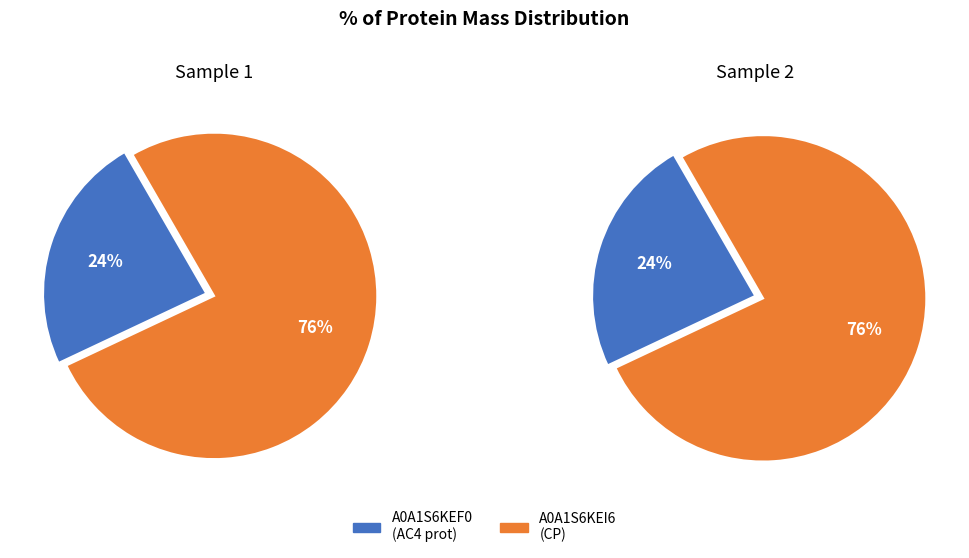

What percentage is the tr|A0A1S6KEF0|A0A1S6KEF0_9GEMI slice, to the nearest percent?

24%